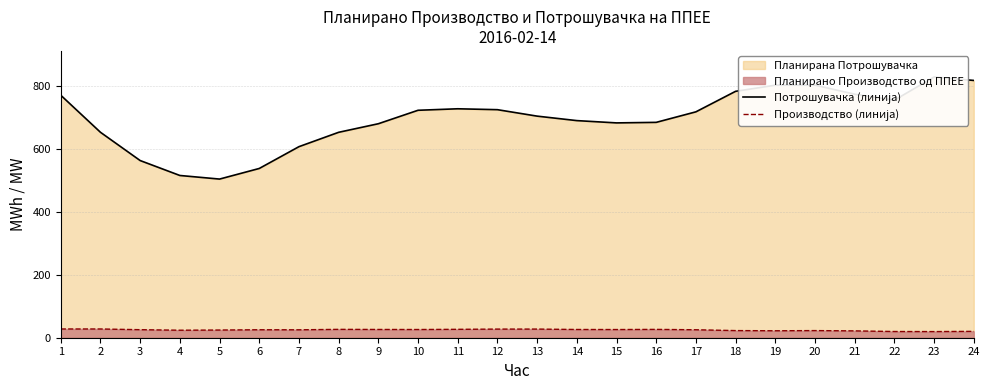

What is the spread (max minus min) of values at 5?

480.2